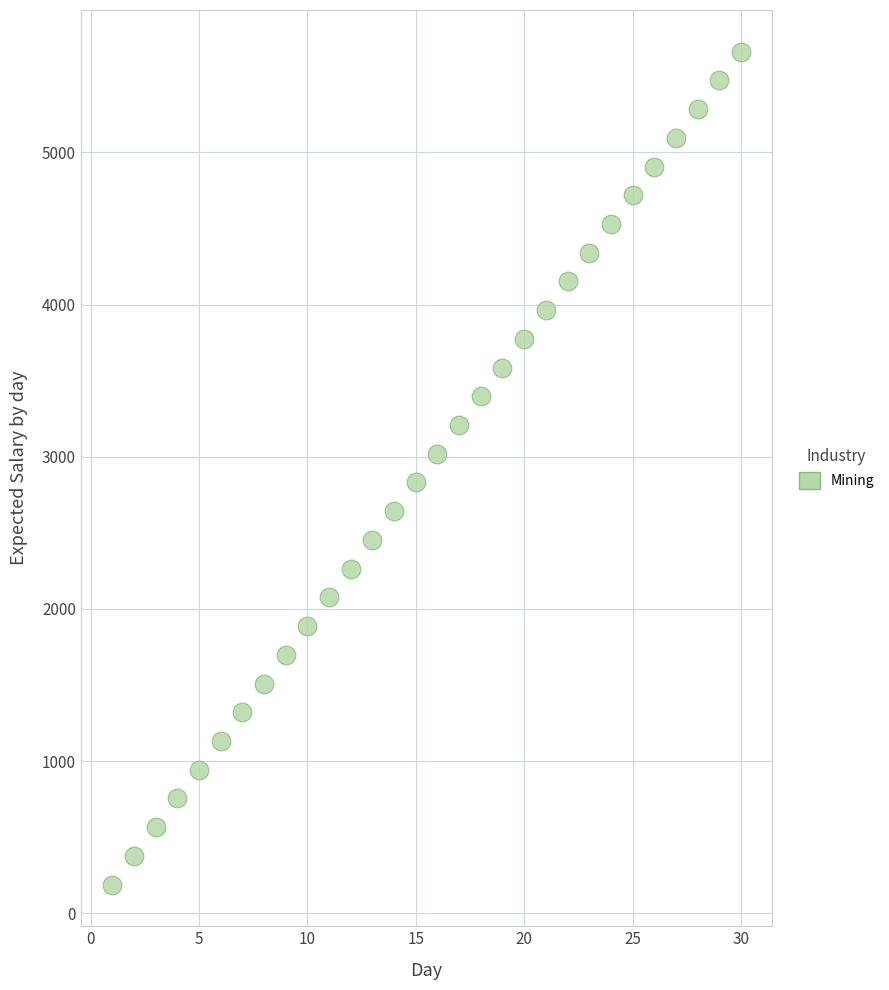

What is the range of X values (max minus min)?

29.0